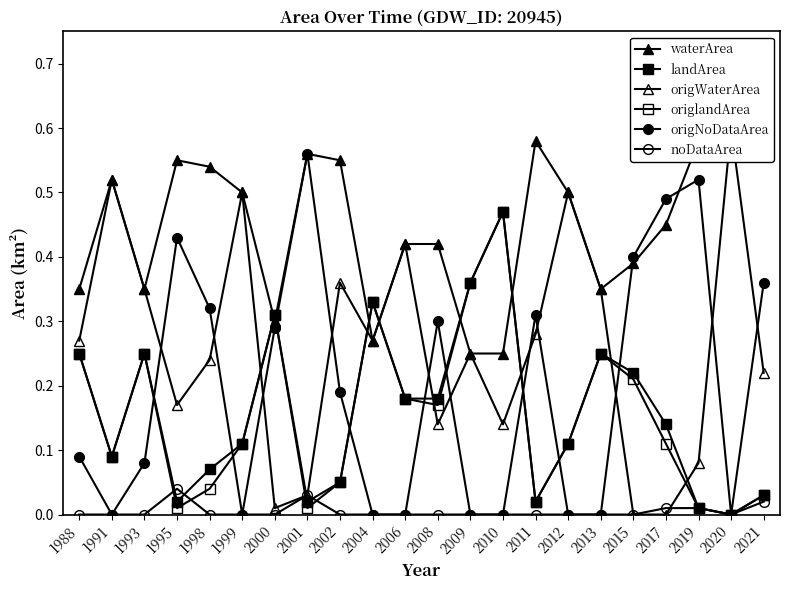

List the series in order of their peak value, highest first.

waterArea, origWaterArea, origNoDataArea, landArea, origlandArea, noDataArea